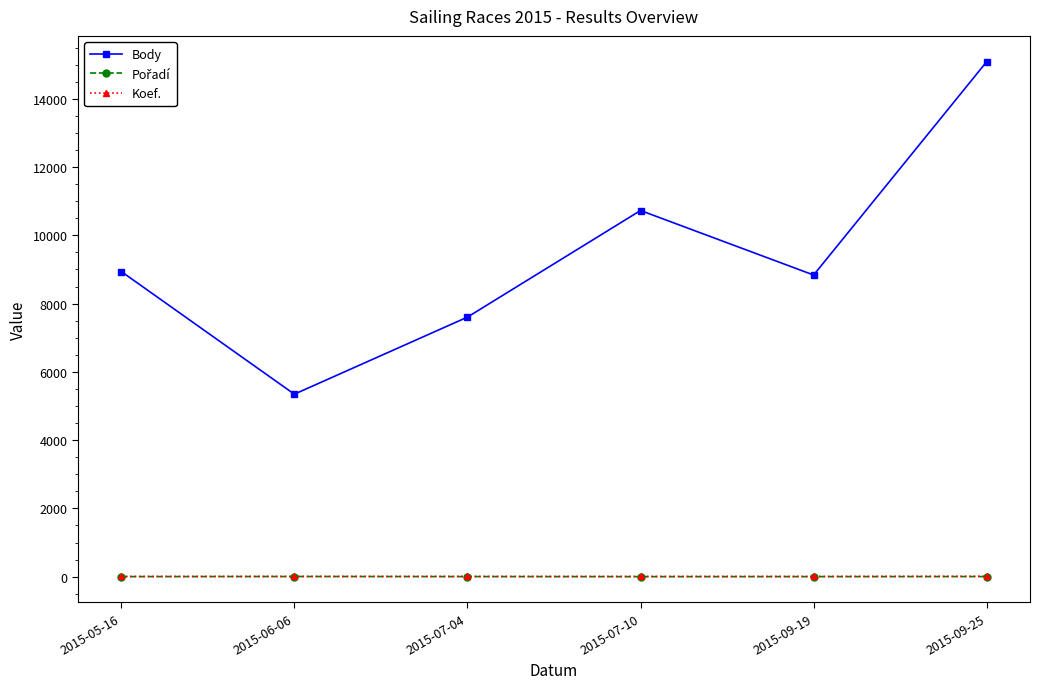

True or false: Koef. and Body cross at least once.

False